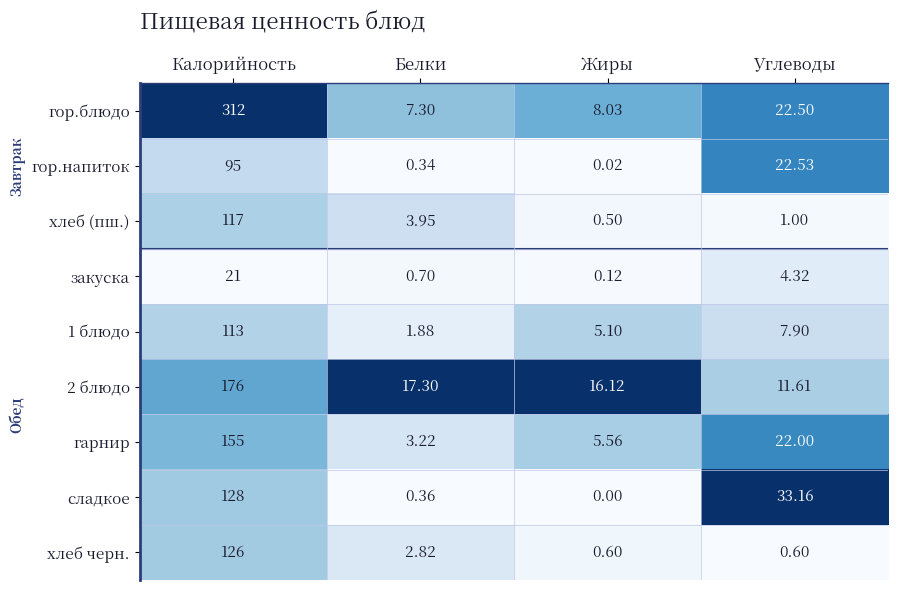

Where does the 2 блюдо series first go above 17?

Калорийность